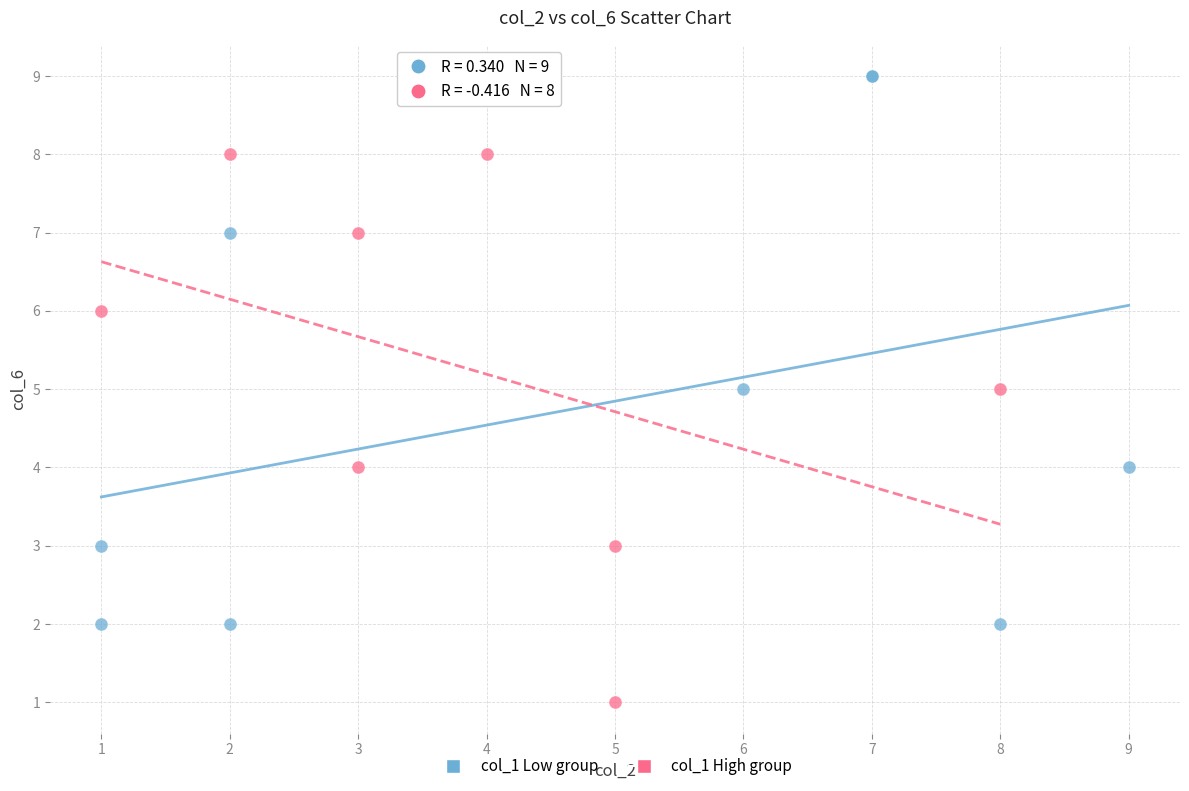

Which series reaches the minimum Y coordinate?

col_1 High group